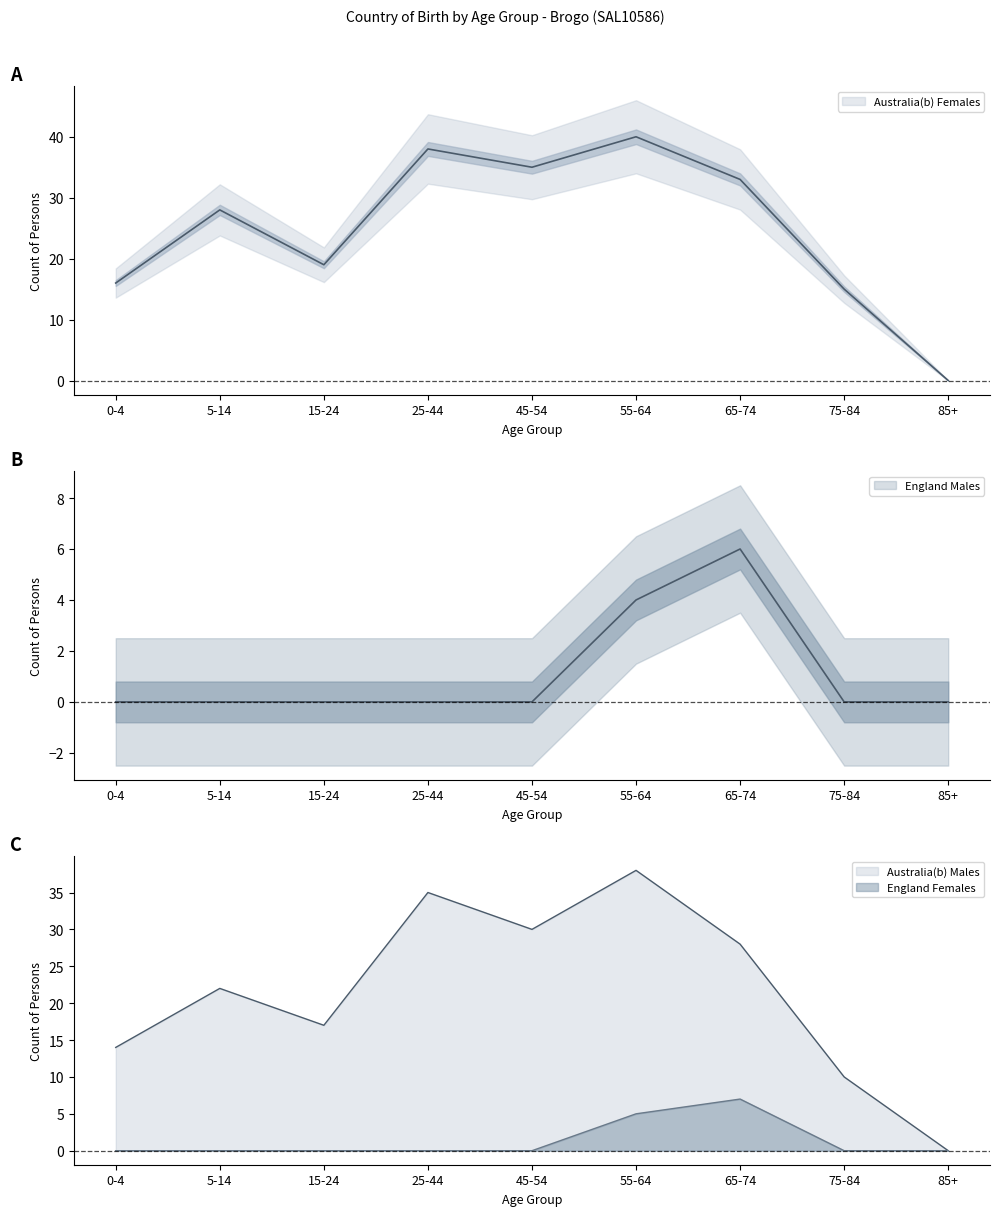

Between 15-24 and 25-44, which series saw the biggest shift?

Australia(b) Females